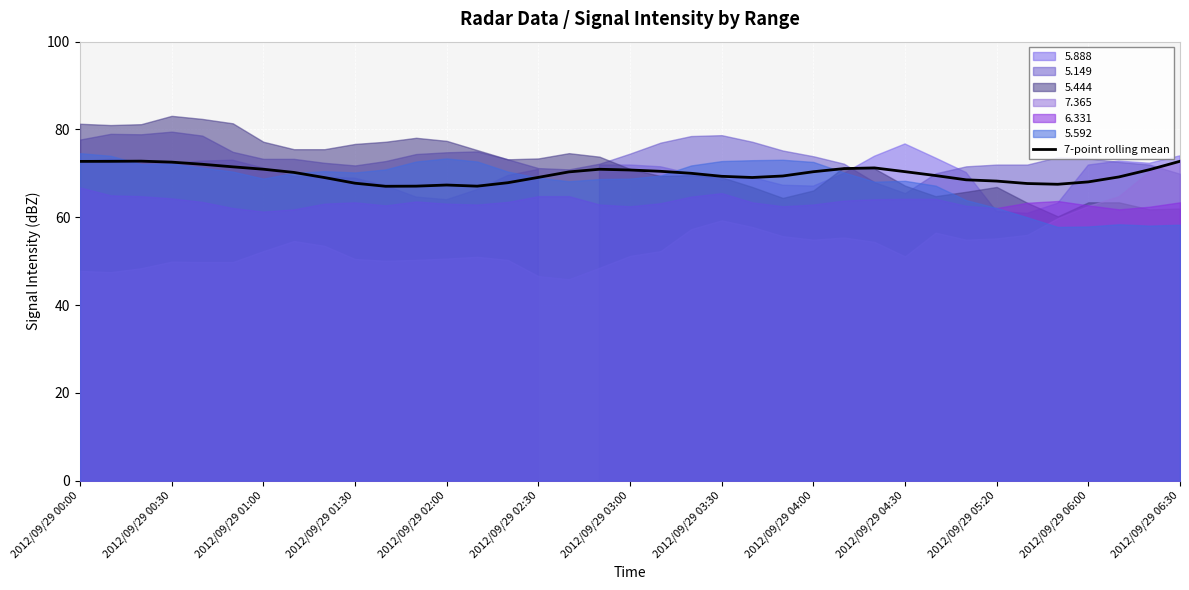

The value of 7-point rolling mean at 2012/09/29 03:30 is 40.6. True or false?

False